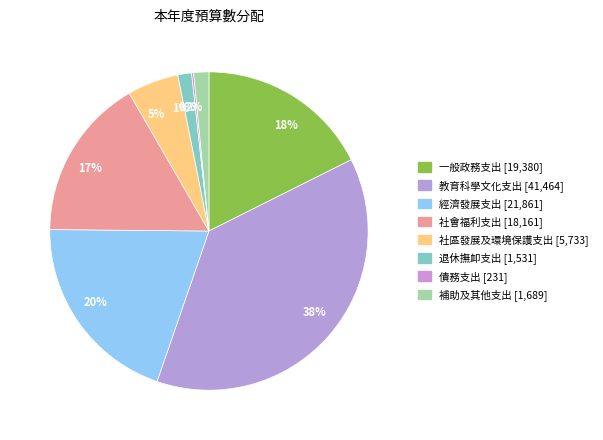

Is there any slice that represents more than half of the pie?

No